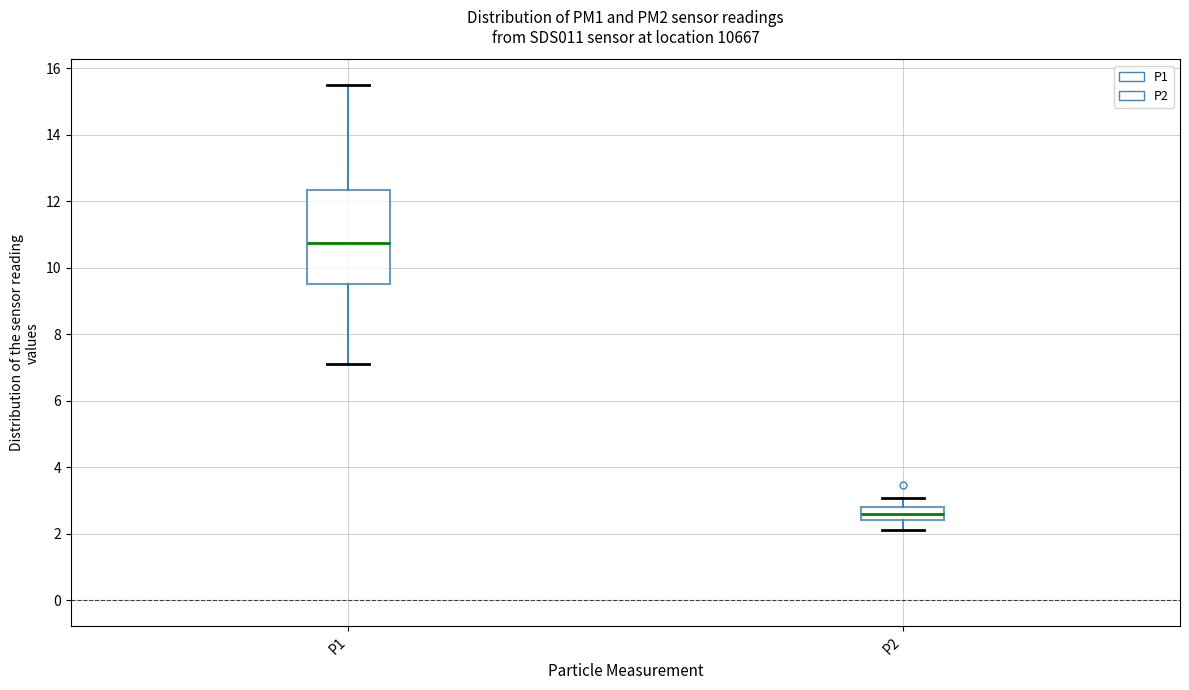

Which box's median line is the highest?

P1